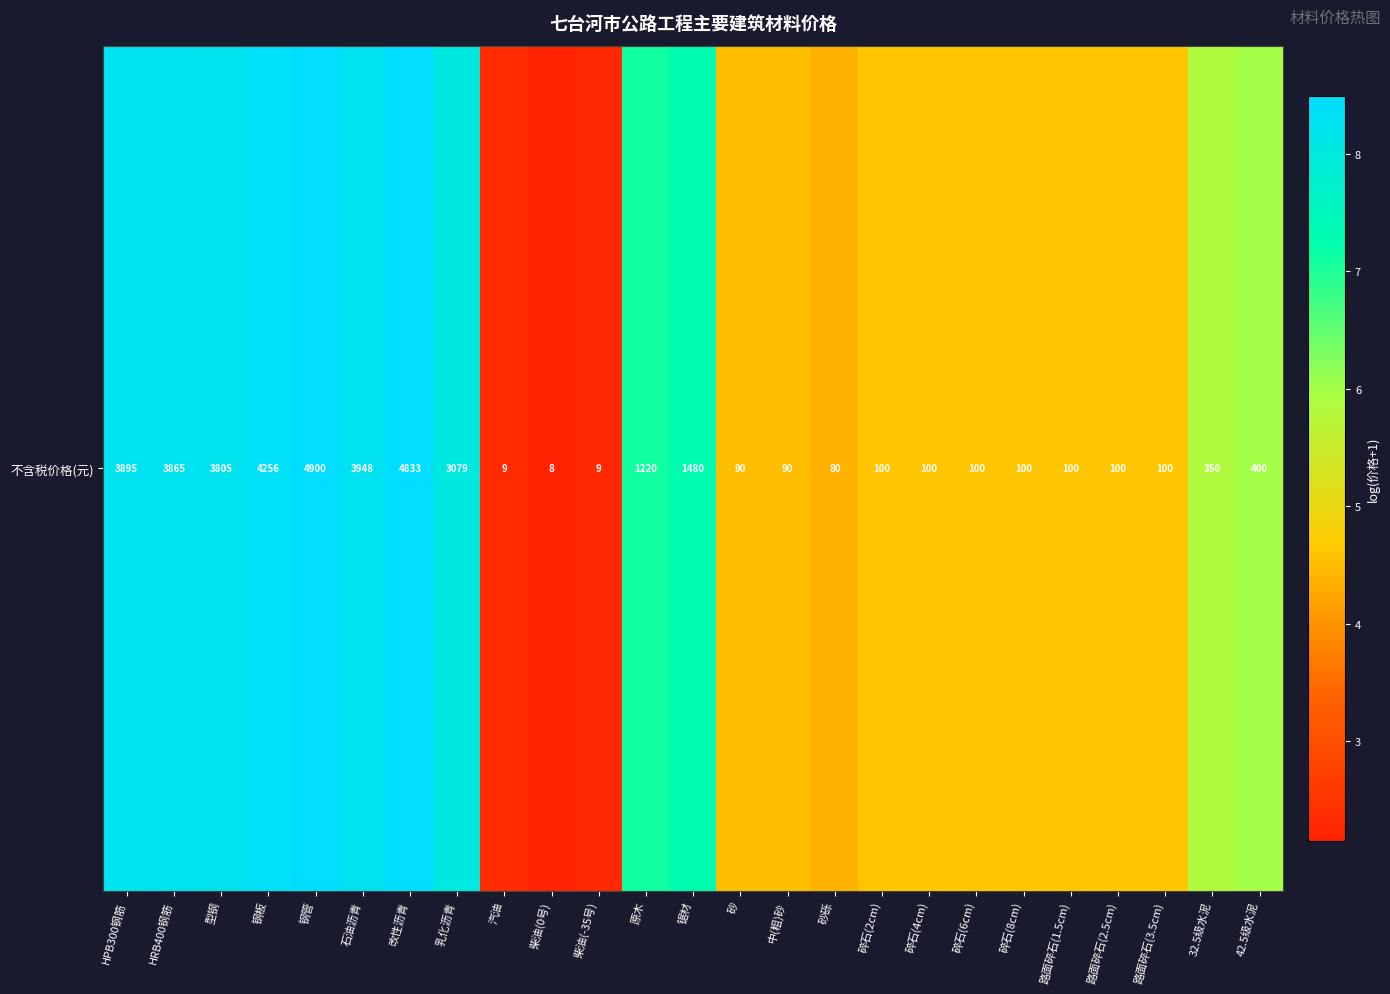

What is the greatest value displayed?

8.5